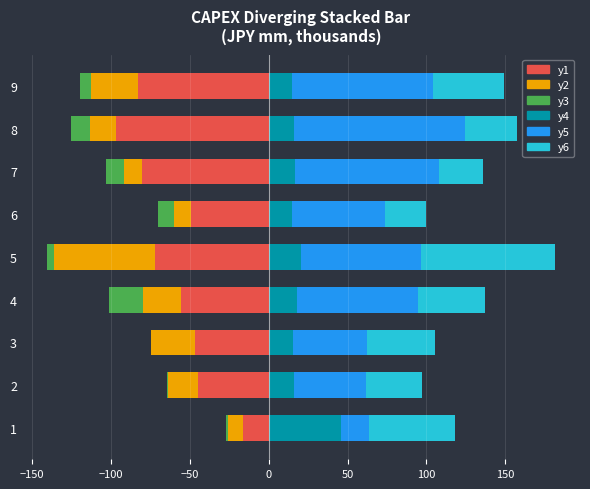

Is it true that PP&E (Others) equals -17.8 at 9?

False